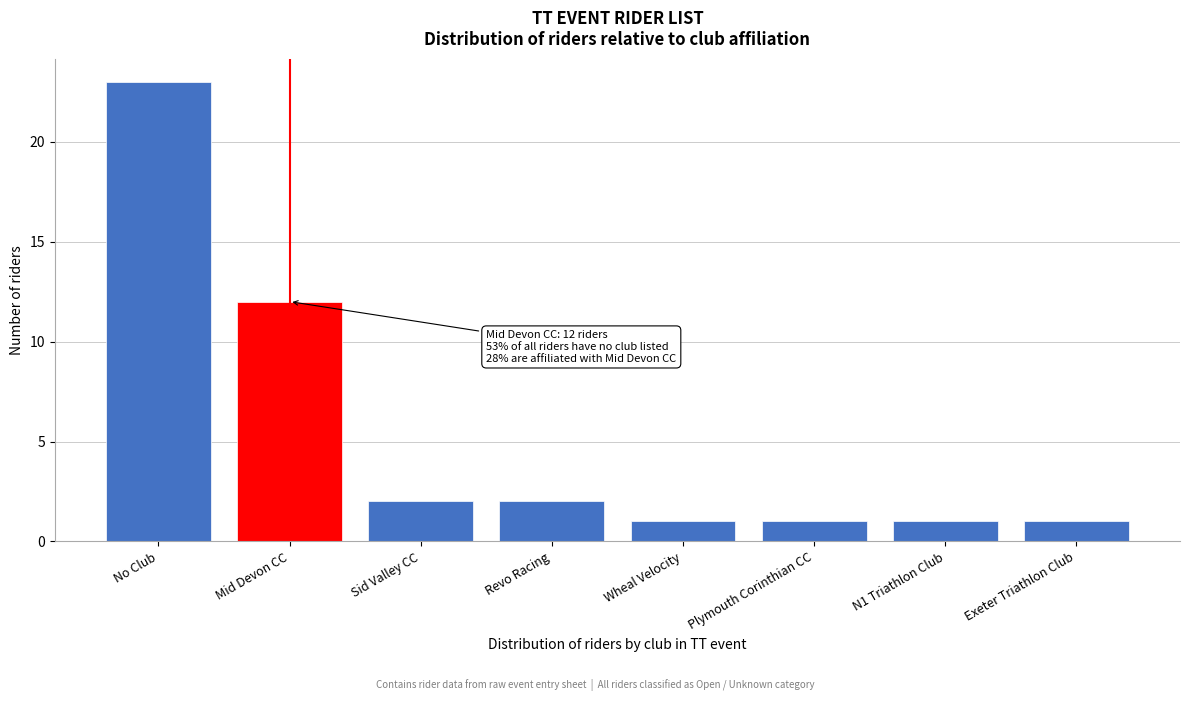

Reading left to right, transcribe all the data shown in this chart.

No Club=23	Mid Devon CC=12	Sid Valley CC=2	Revo Racing=2	Wheal Velocity=1	Plymouth Corinthian CC=1	N1 Triathlon Club=1	Exeter Triathlon Club=1